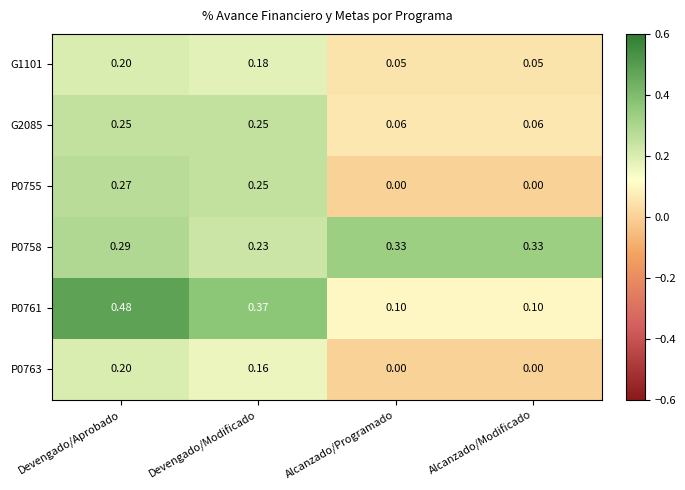

Is the value of P0763 at Devengado/Aprobado greater than the value of G2085 at Alcanzado/Modificado?

Yes